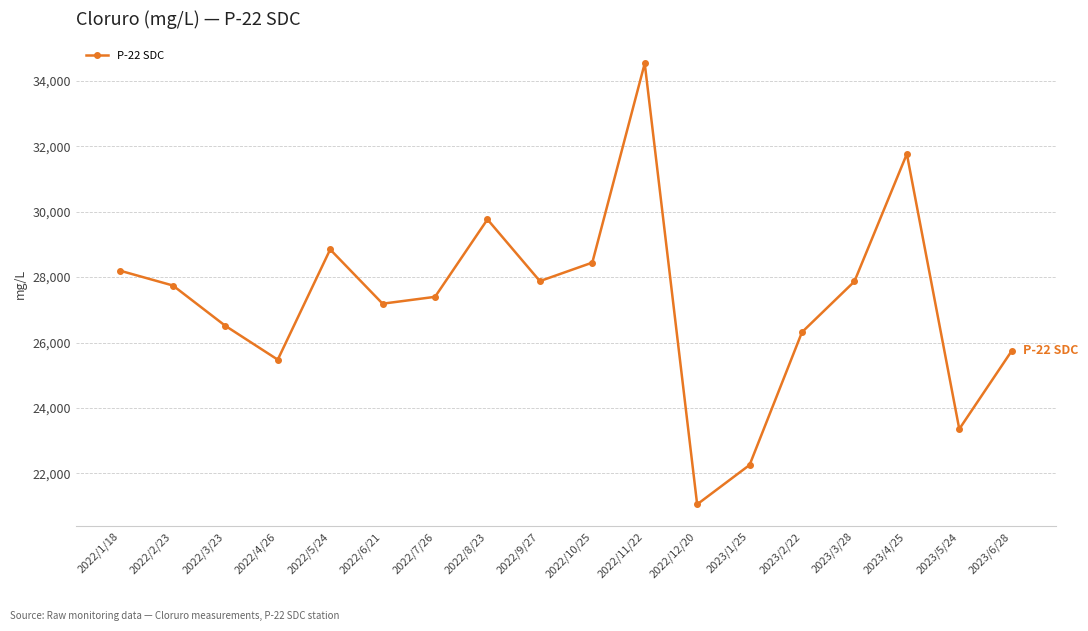

What position from the left is 2022/10/25?

10